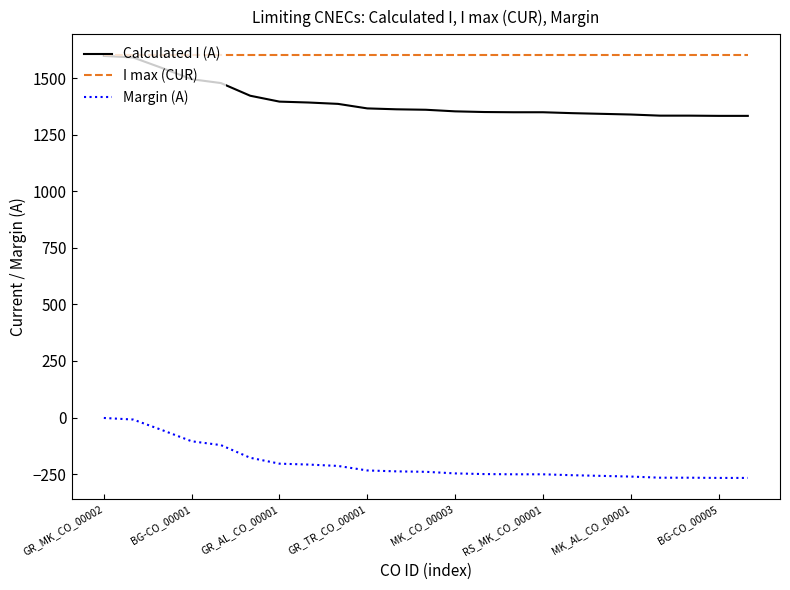

True or false: I max (CUR) and Margin (A) cross at least once.

False